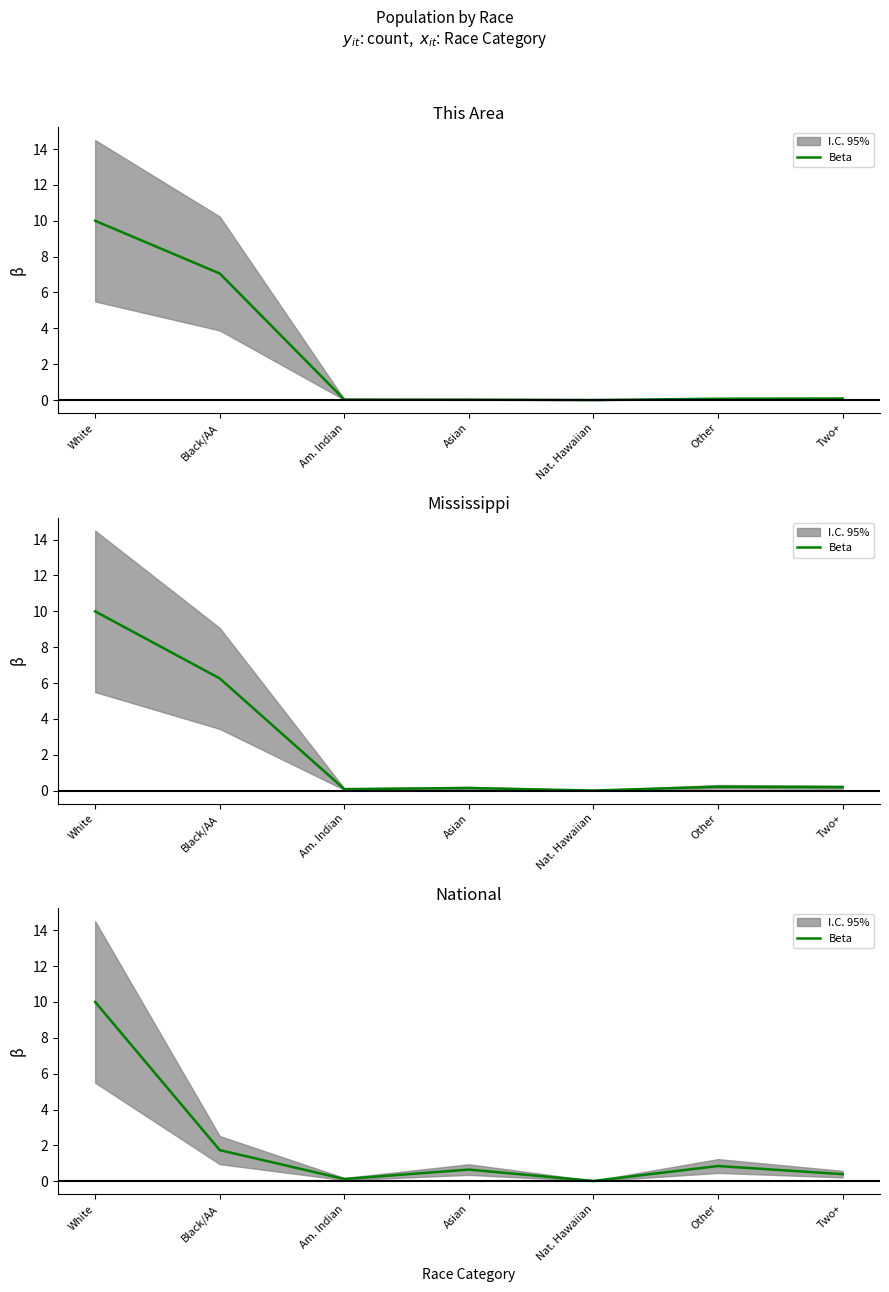

Does the chart display data point markers on the line(s)?

No